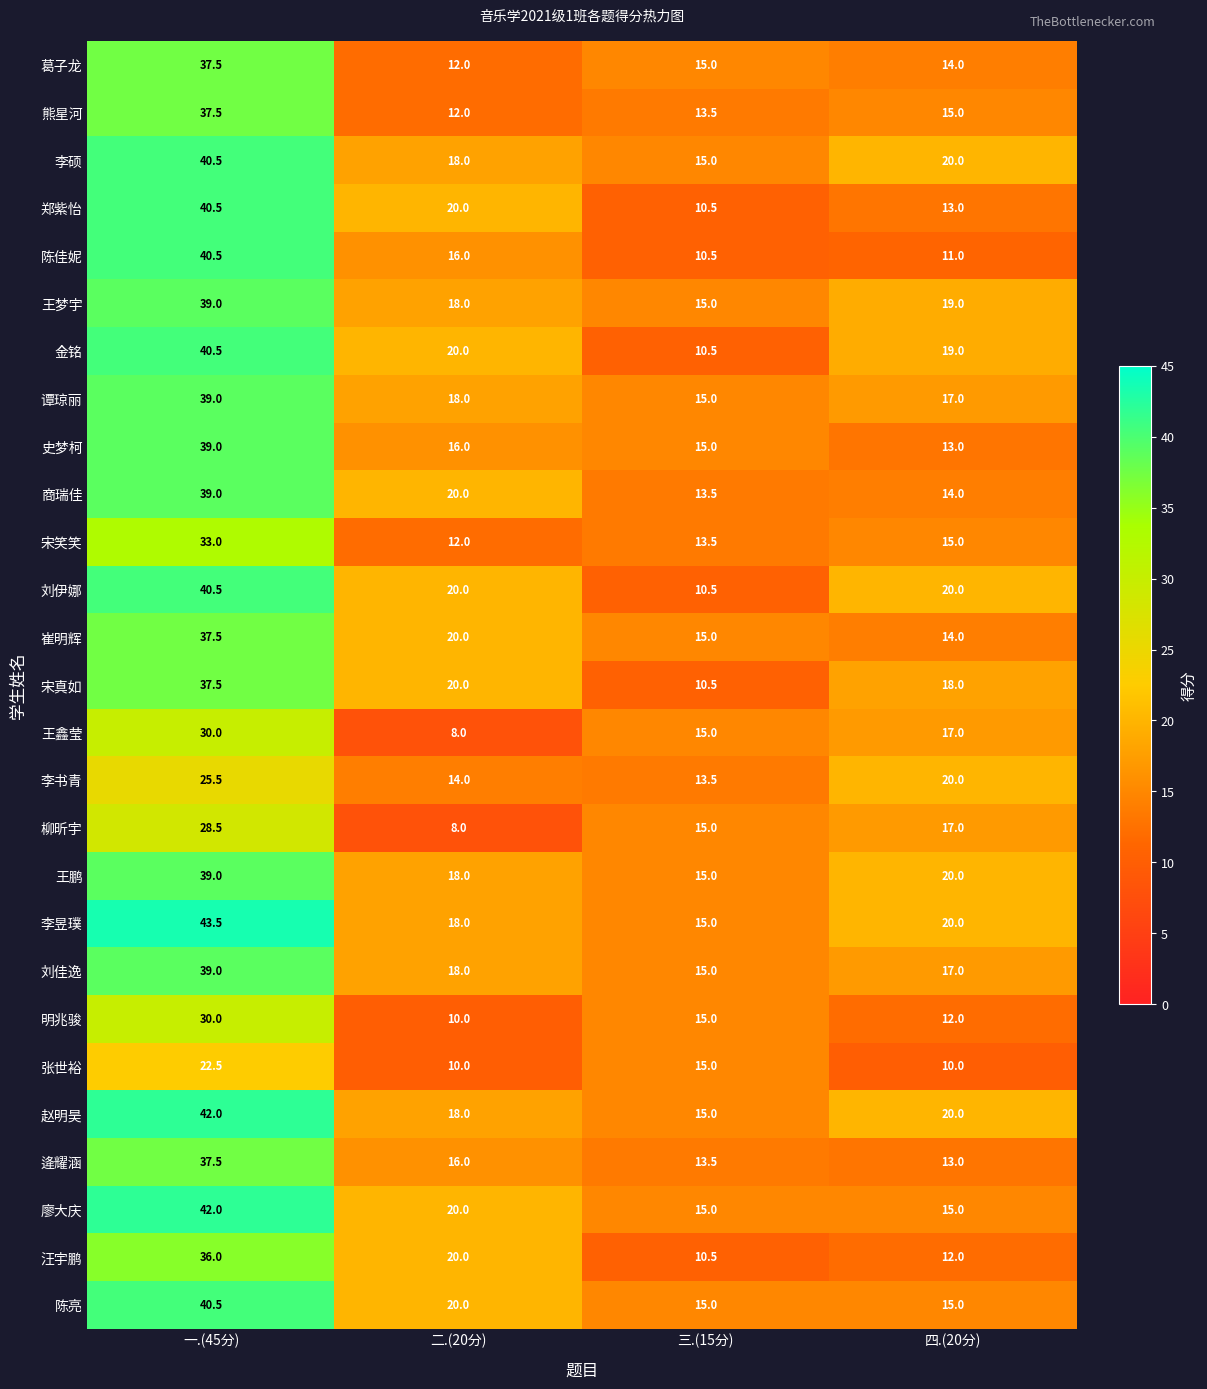

What is the difference between the second highest and second lowest values in the 陈佳妮 series?

5.0